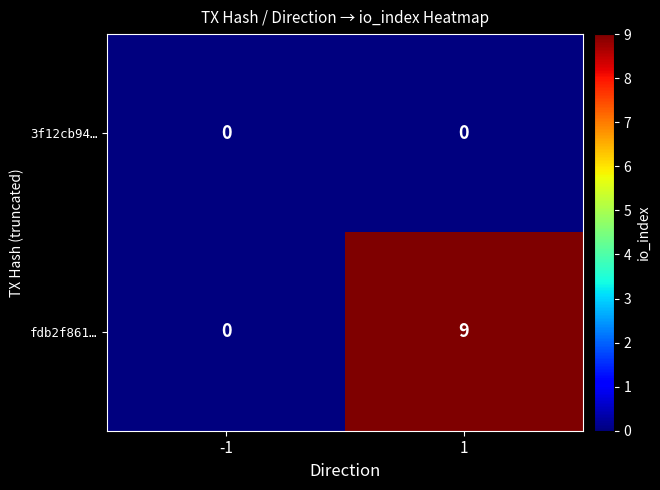

At which category is the sum across all series the highest?

1